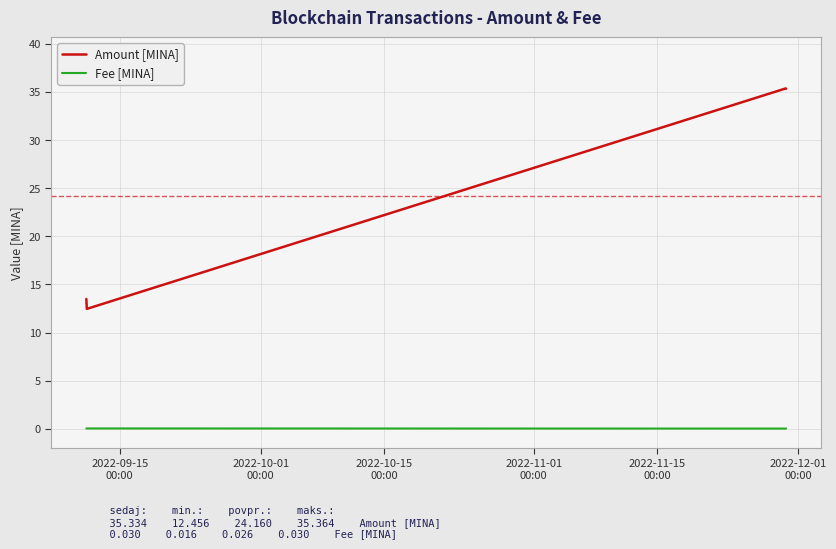

What is the minimum value for Amount [MINA]?

12.5